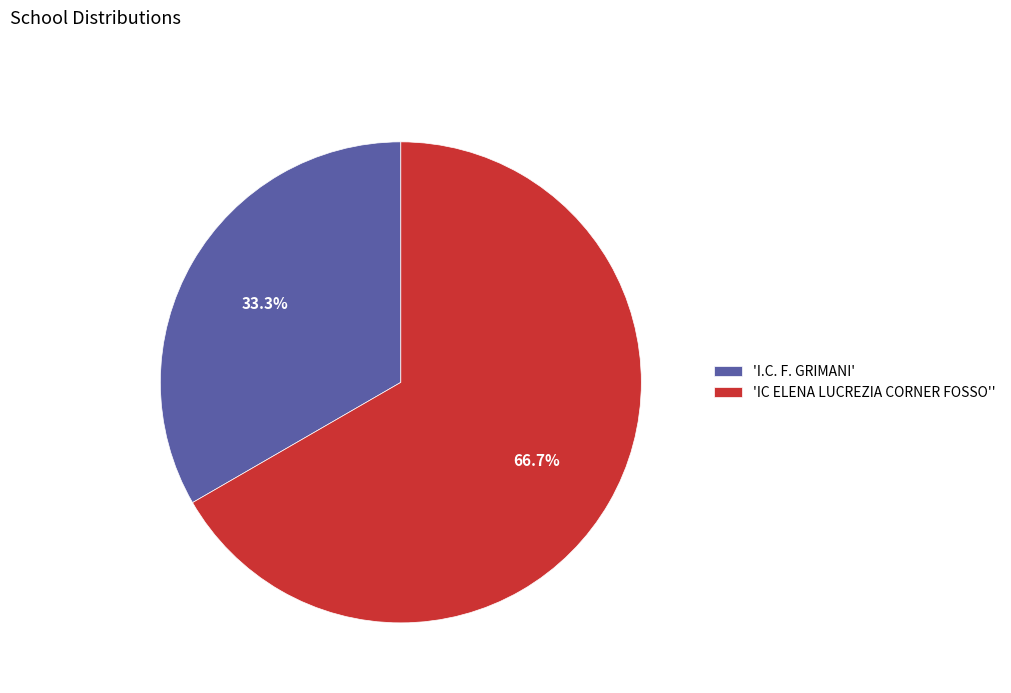

Count the number of slices in the pie.

2